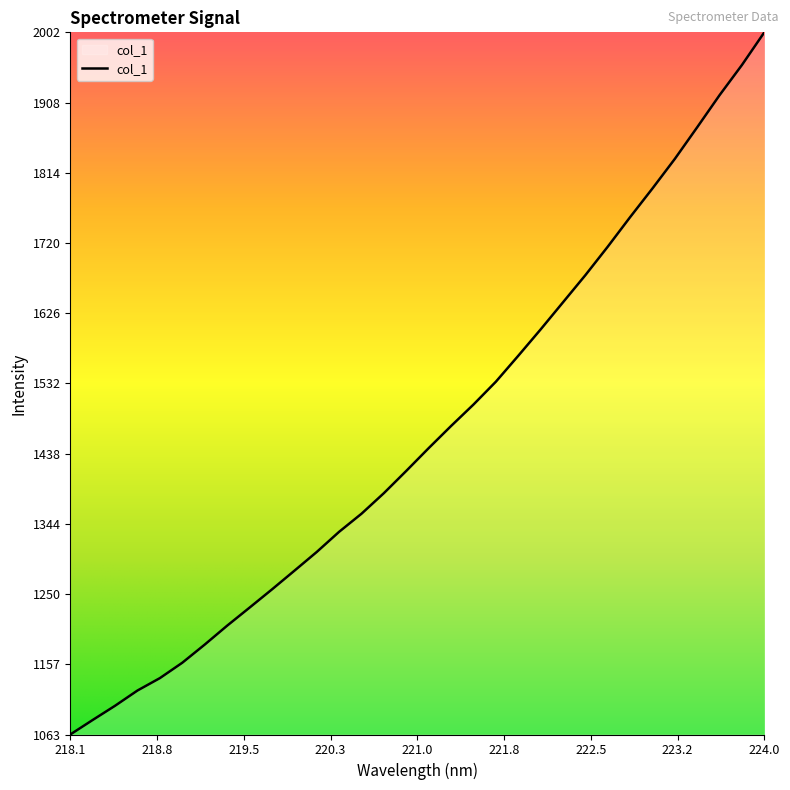

What is the difference between the maximum and minimum values?

939.0